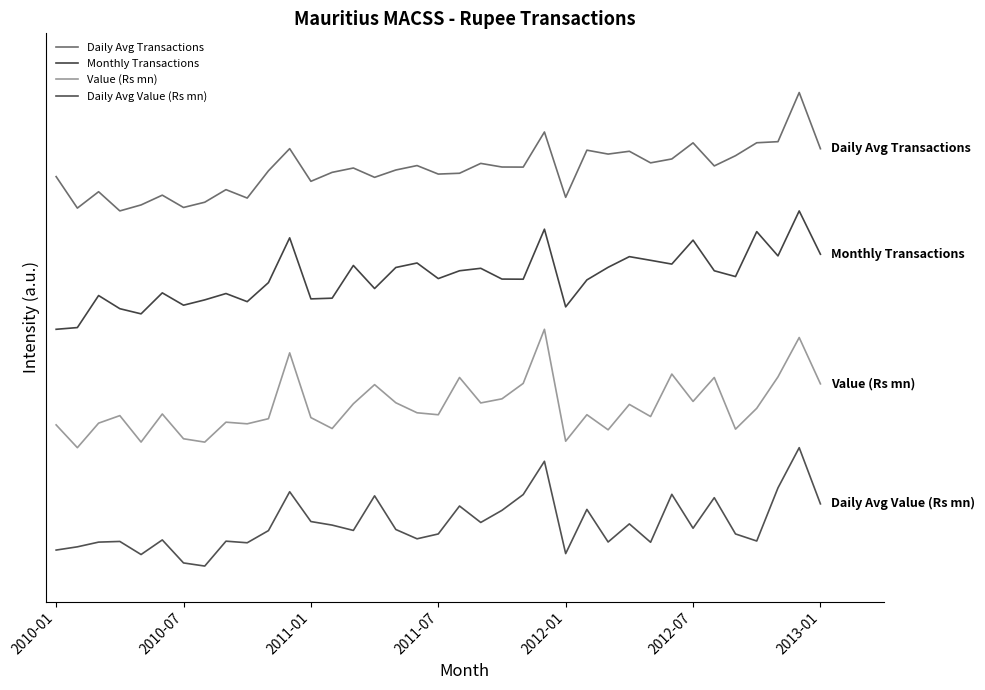

Is this an area chart (filled region under the line)?

No